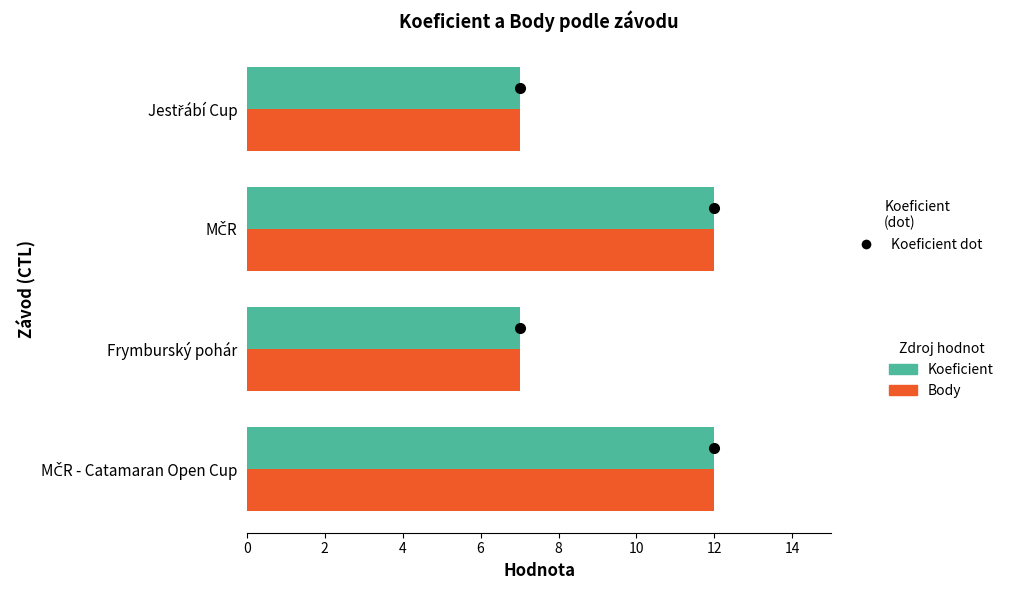

What is the greatest value displayed?

12